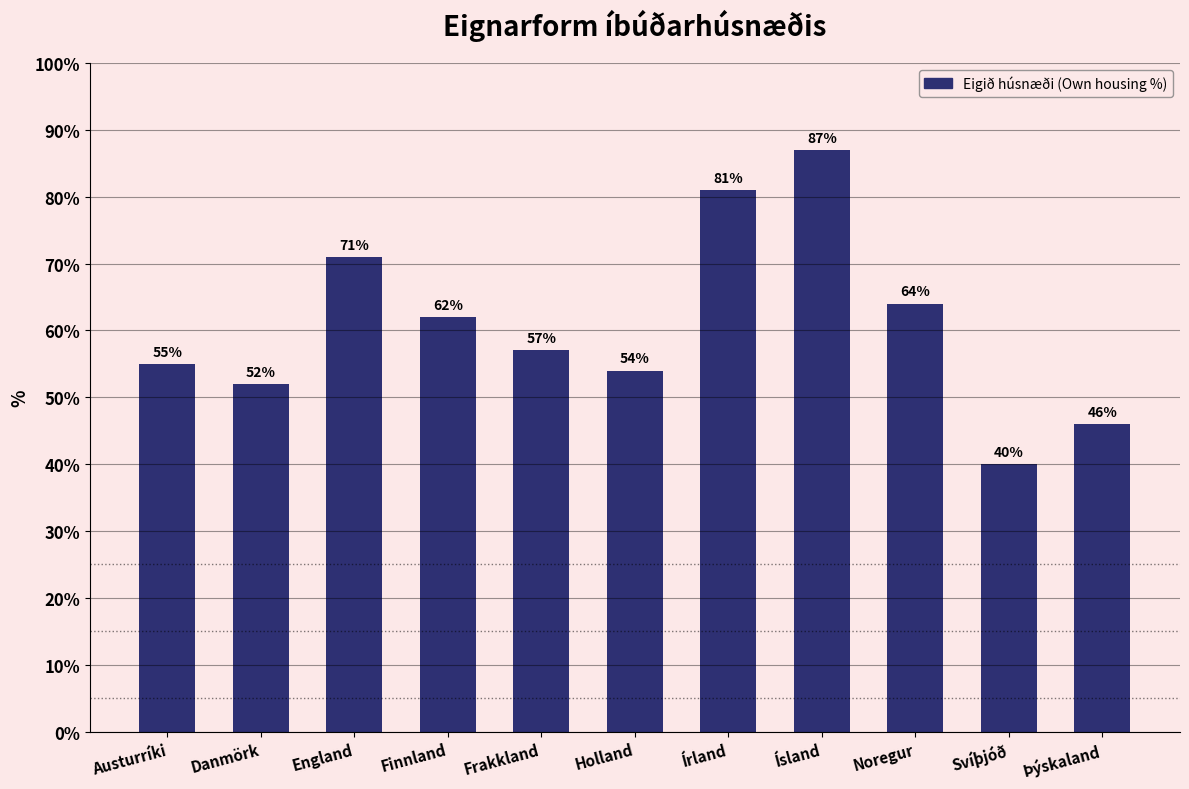

Reading left to right, transcribe all the data shown in this chart.

Austurríki=55	Danmörk=52	England=71	Finnland=62	Frakkland=57	Holland=54	Írland=81	Ísland=87	Noregur=64	Svíþjóð=40	Þýskaland=46